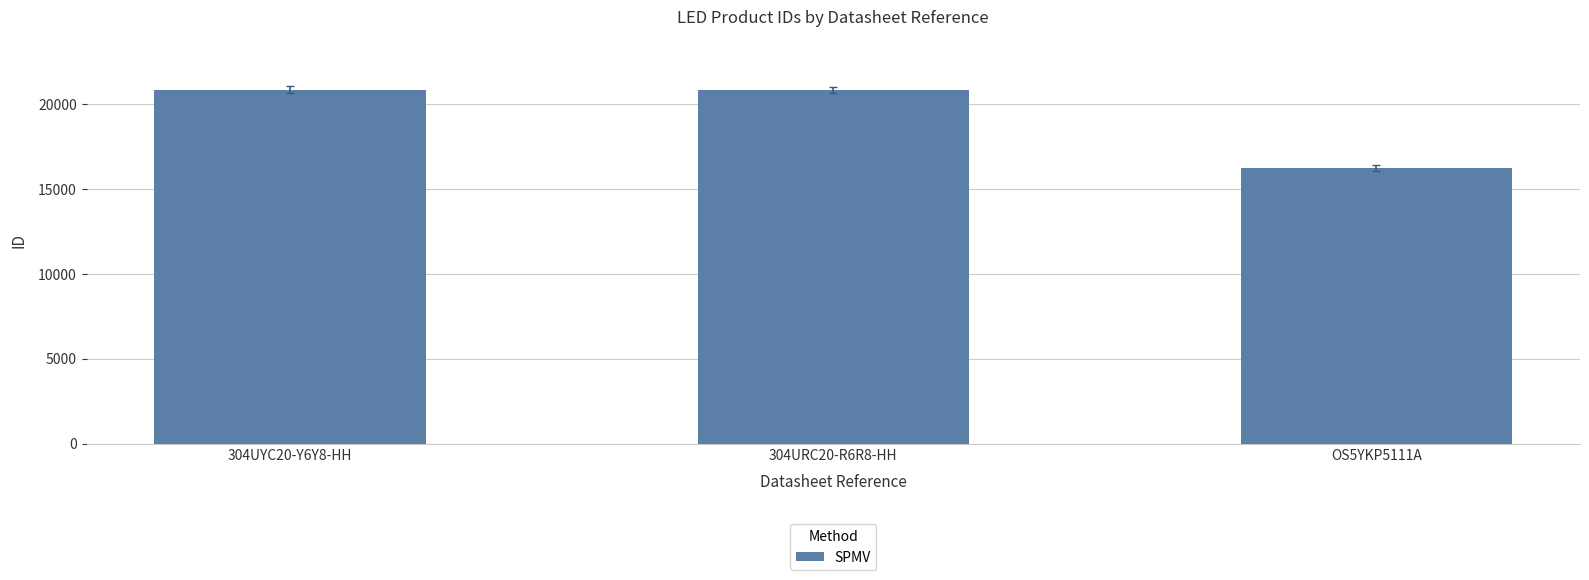

Is it true that the value at OS5YKP5111A is 16253?

True